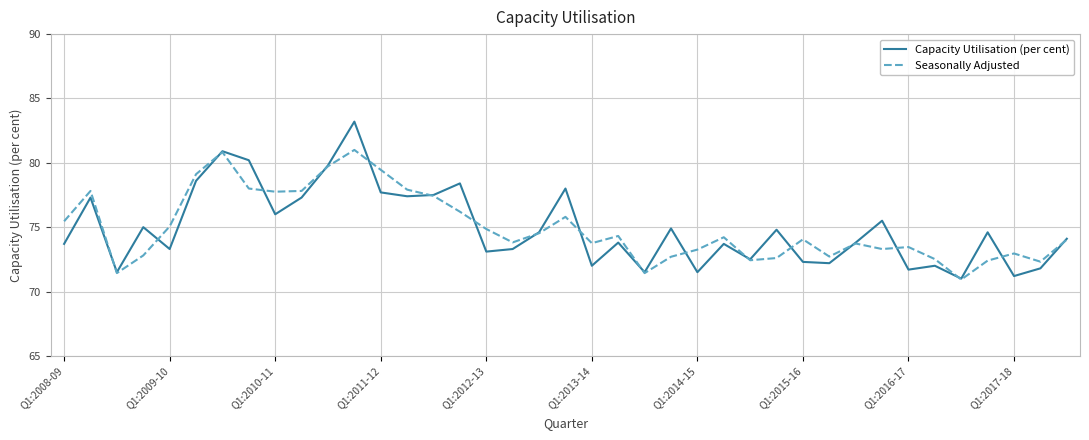

Rank the series by their maximum value, from lowest to highest.

Seasonally Adjusted, Capacity Utilisation (per cent)